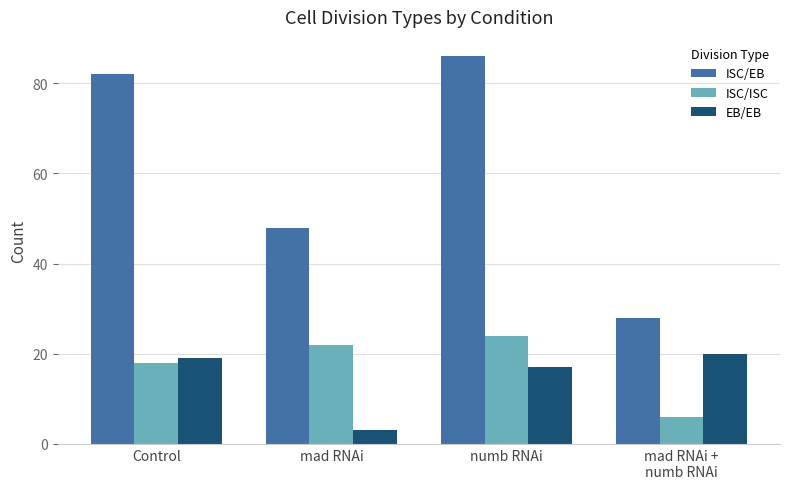

Is it true that EB/EB equals 3 at mad RNAi?

True